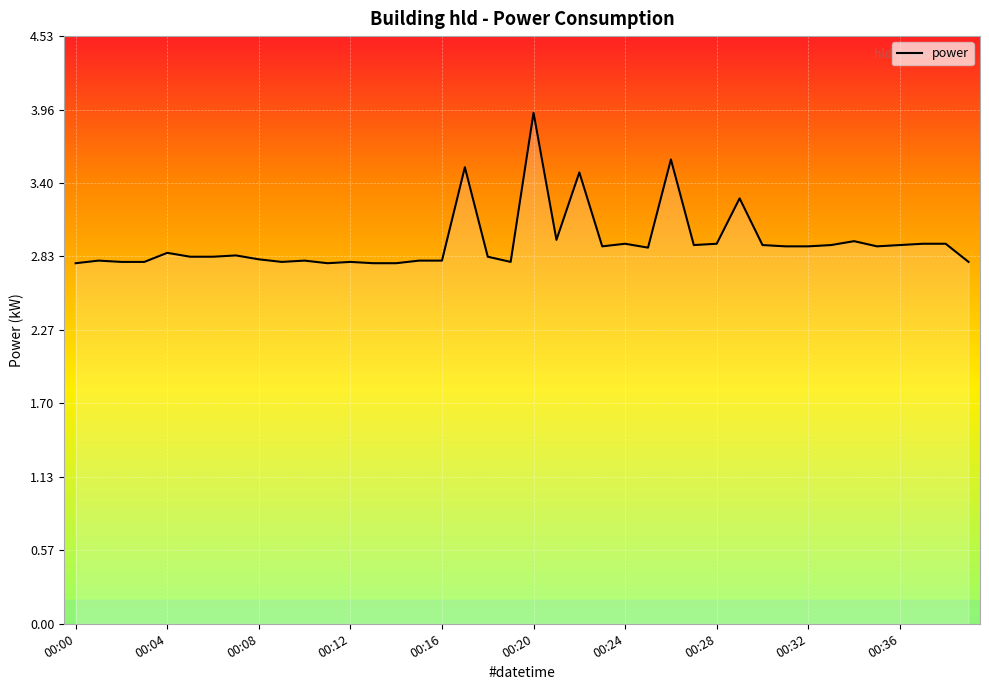

What is the greatest value displayed?

3.9